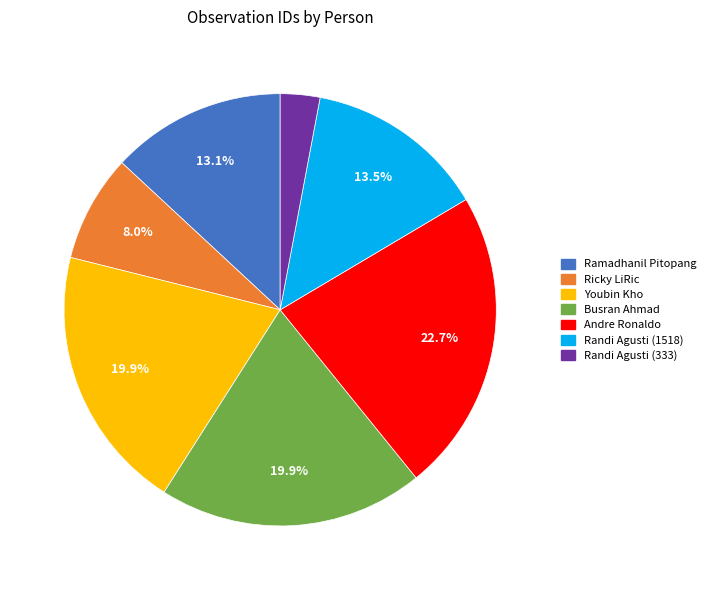

How many slices are in this pie chart?

7